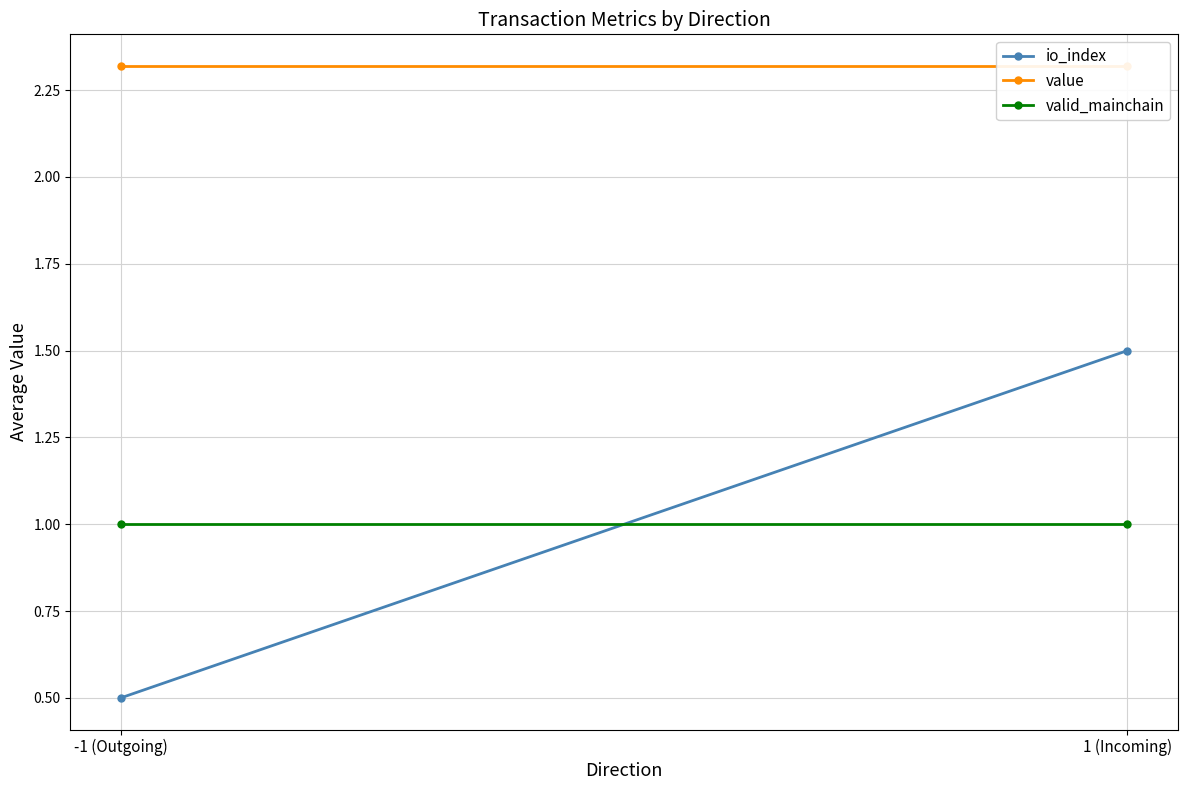

Count the number of data series in this chart.

3